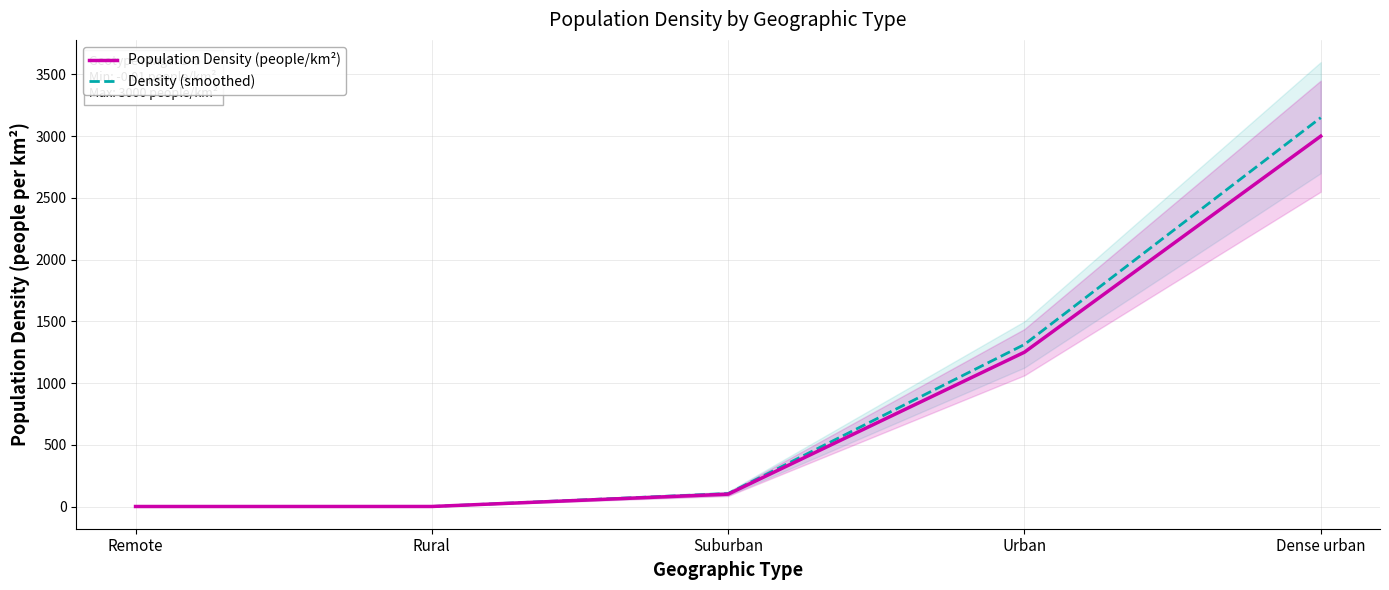

How many data points in Density (smoothed) are above 105?

2